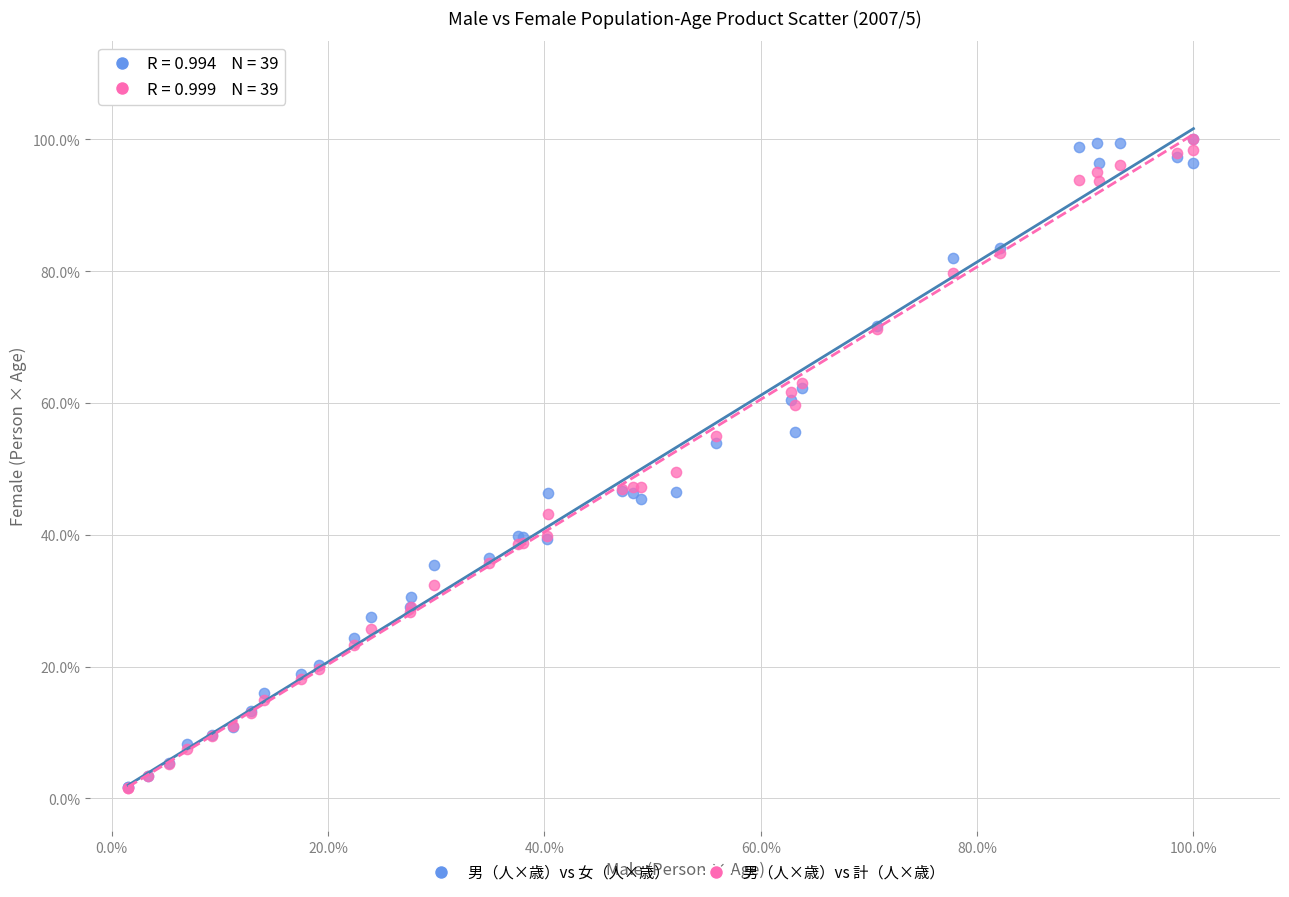

What are all the series names shown in the legend?

男（人×歳）vs 女（人×歳）, 男（人×歳）vs 計（人×歳）